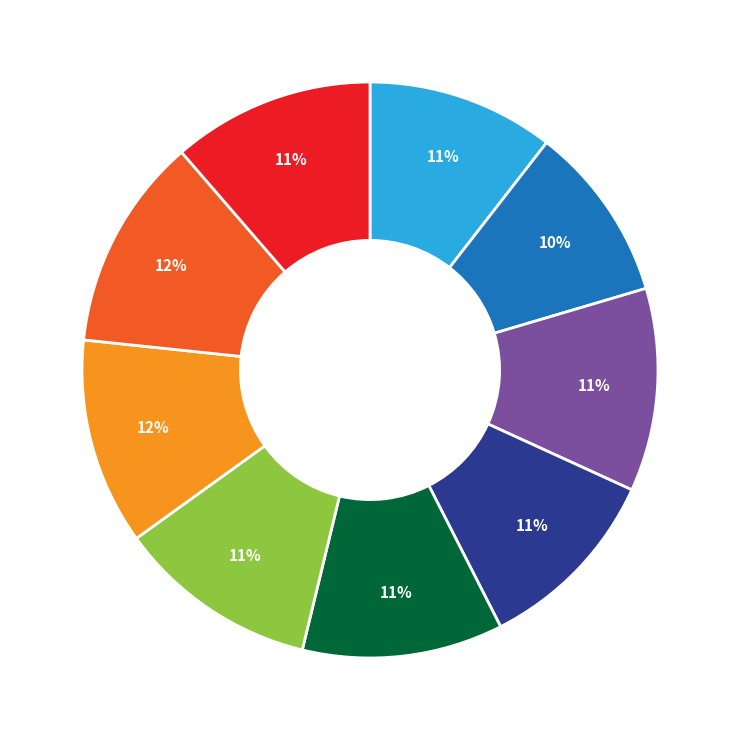

Does any single category account for the majority?

No